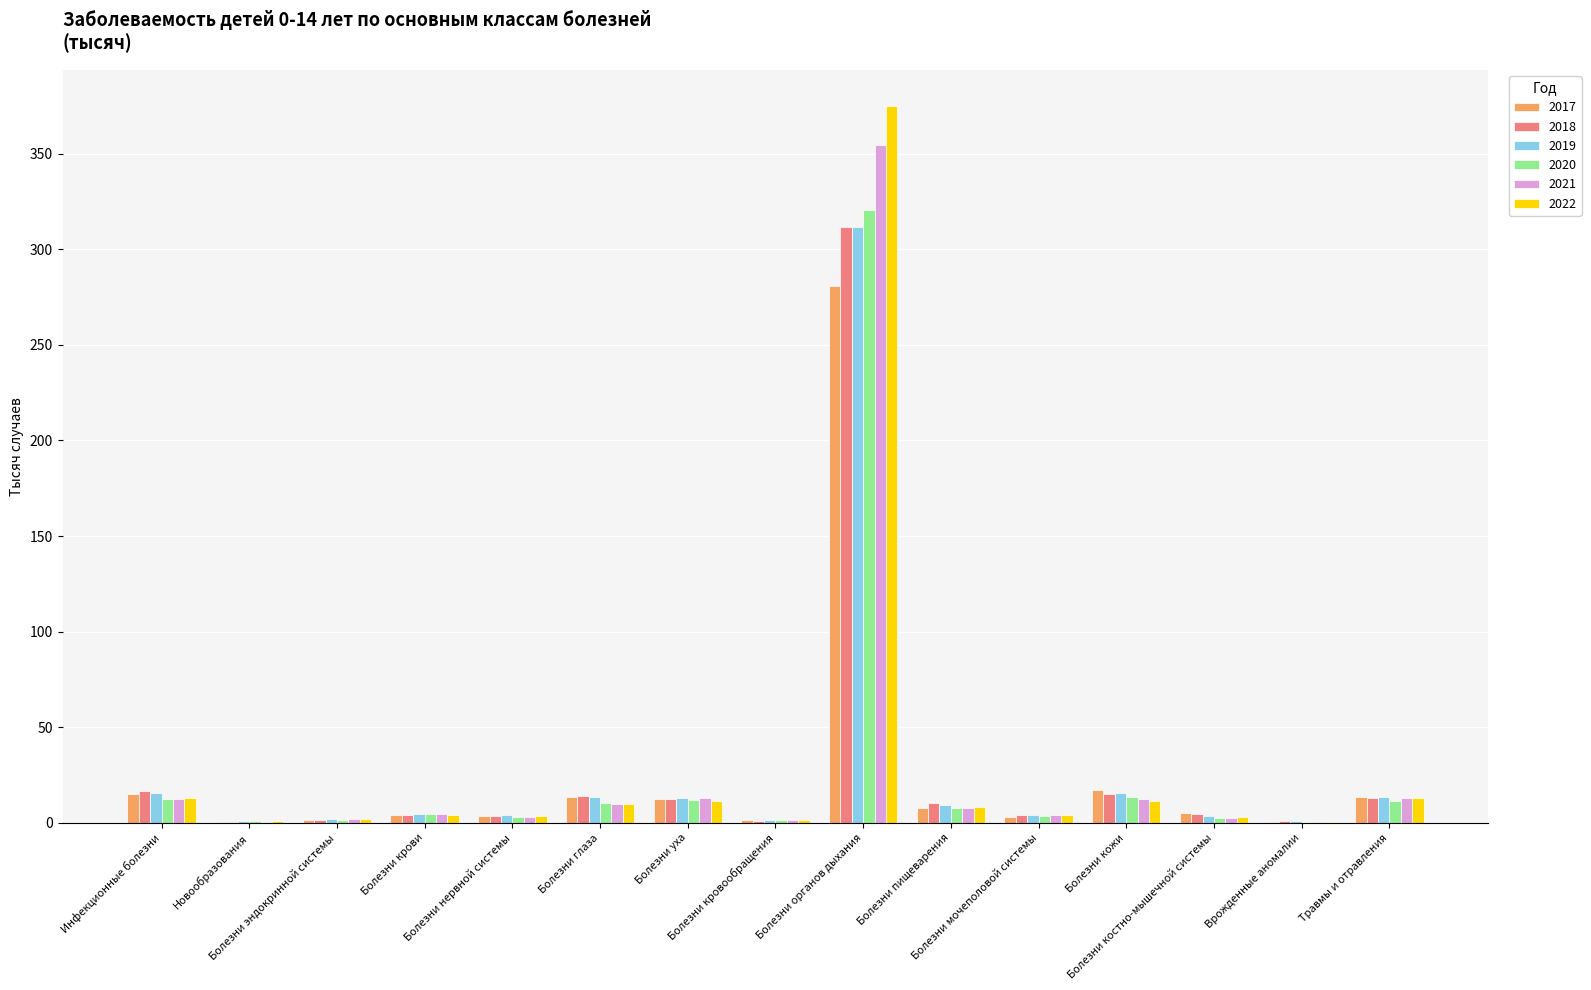

Where does the 2018 series first go above 4?

Инфекционные болезни